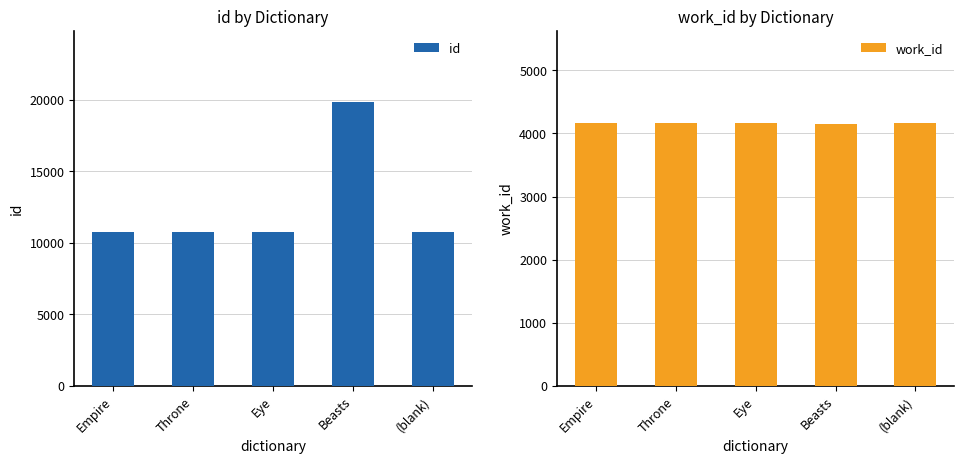

Read the work_id value at Beasts, to the nearest 10.

4150